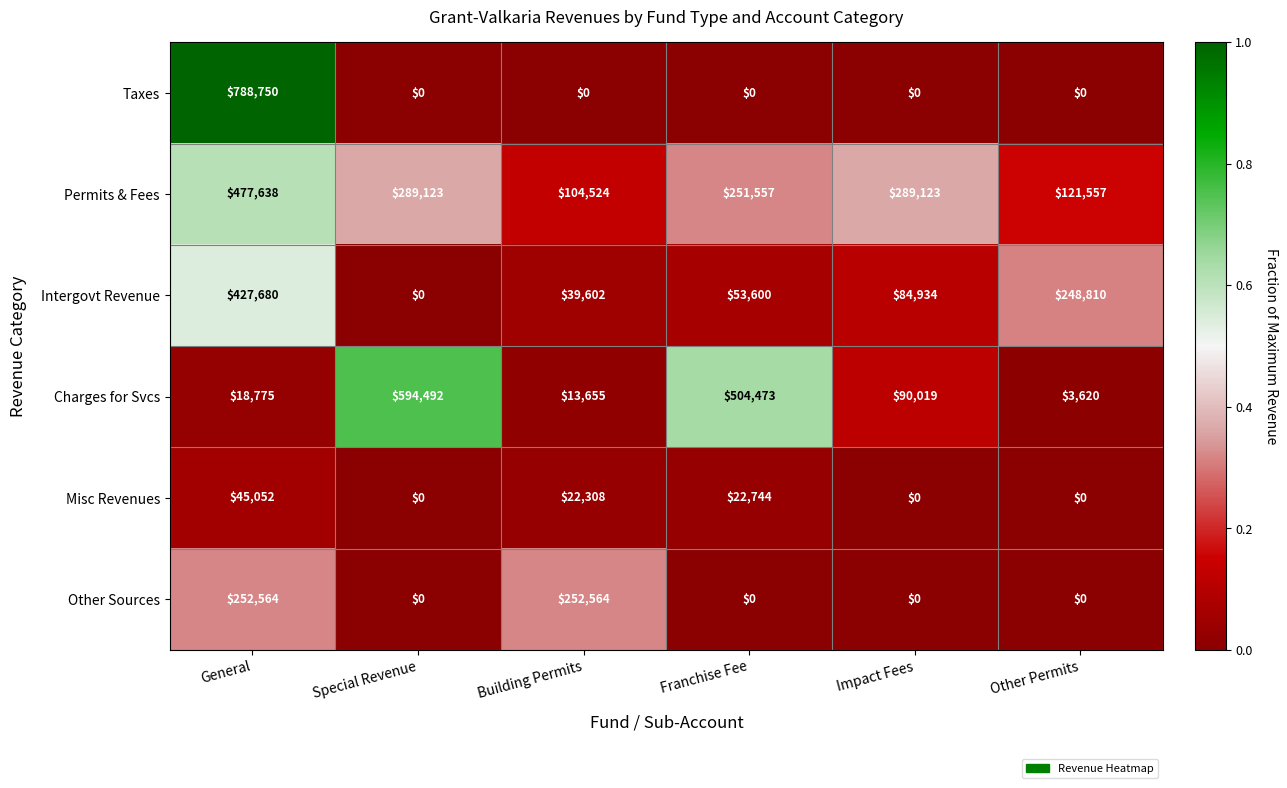

What is the spread (max minus min) of values at Special Revenue?

594492